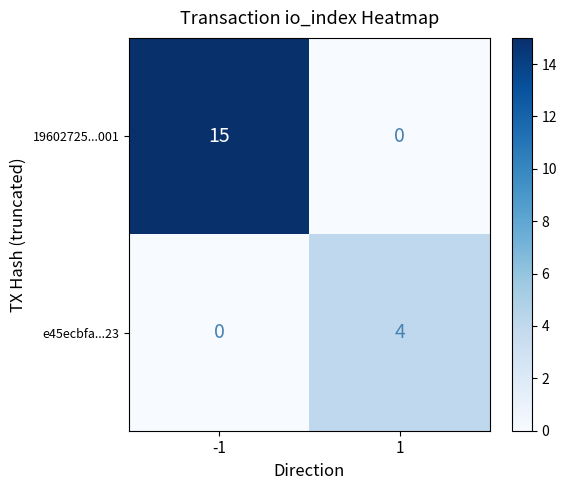

Read the e45ecbfa...23 value at 1.

4